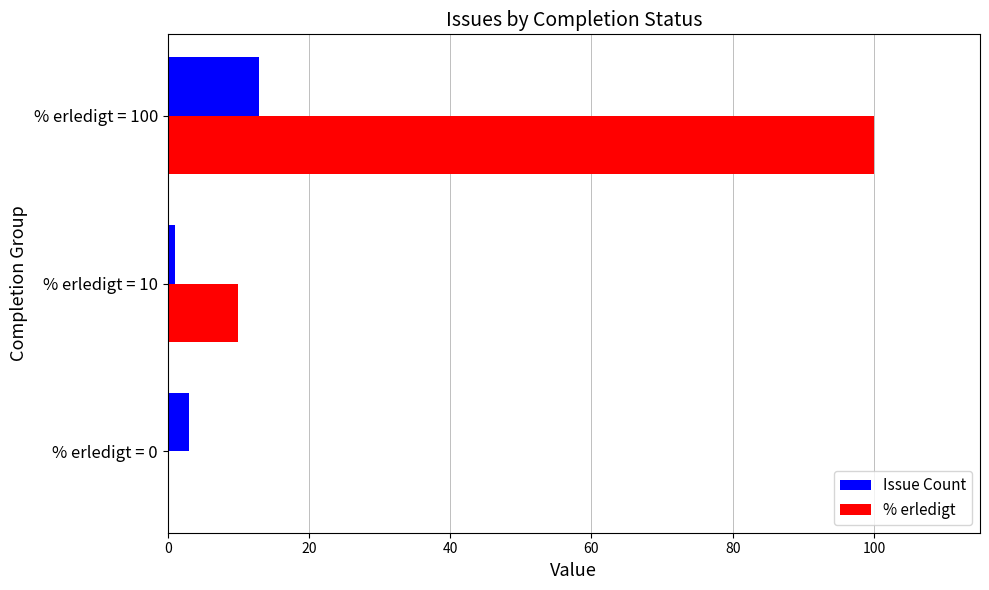

Is the value of % erledigt at % erledigt = 10 greater than the value of Issue Count at % erledigt = 100?

No